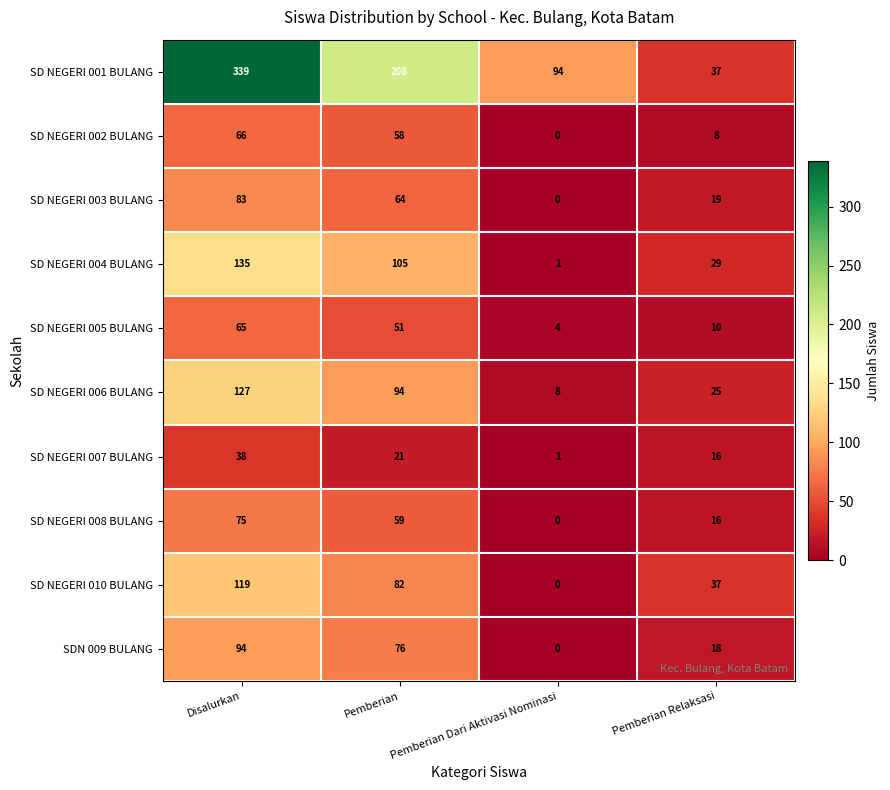

The value of SD NEGERI 001 BULANG at Disalurkan is 339. True or false?

True